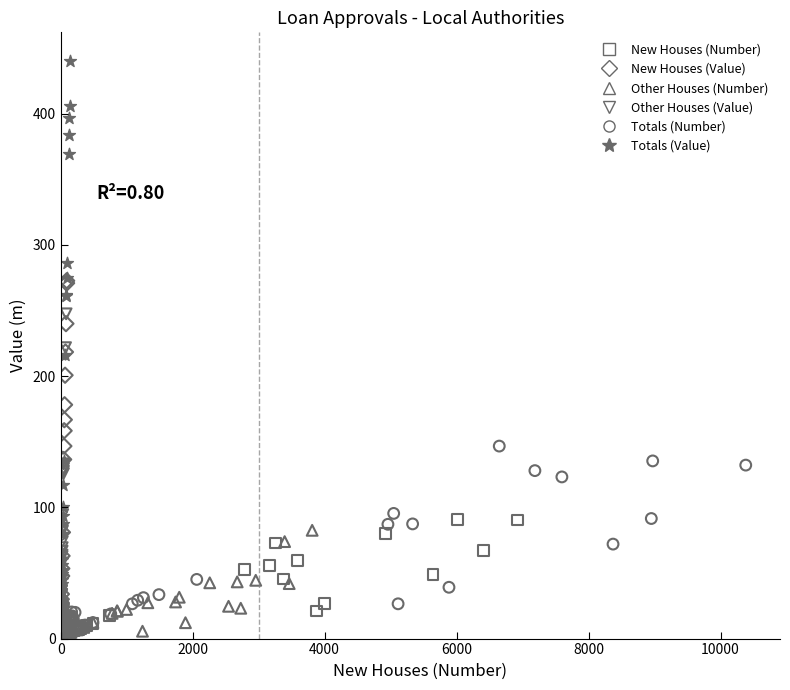

What are all the series names shown in the legend?

New Houses (Number), New Houses (Value), Other Houses (Number), Other Houses (Value), Totals (Number), Totals (Value)